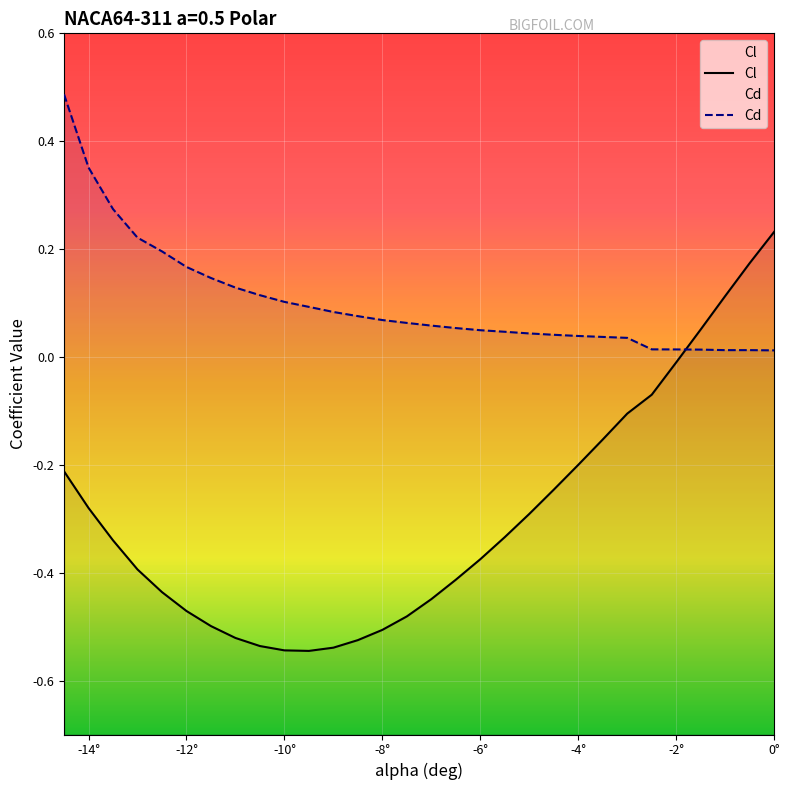

Which category has the highest value across all series?

-14.5